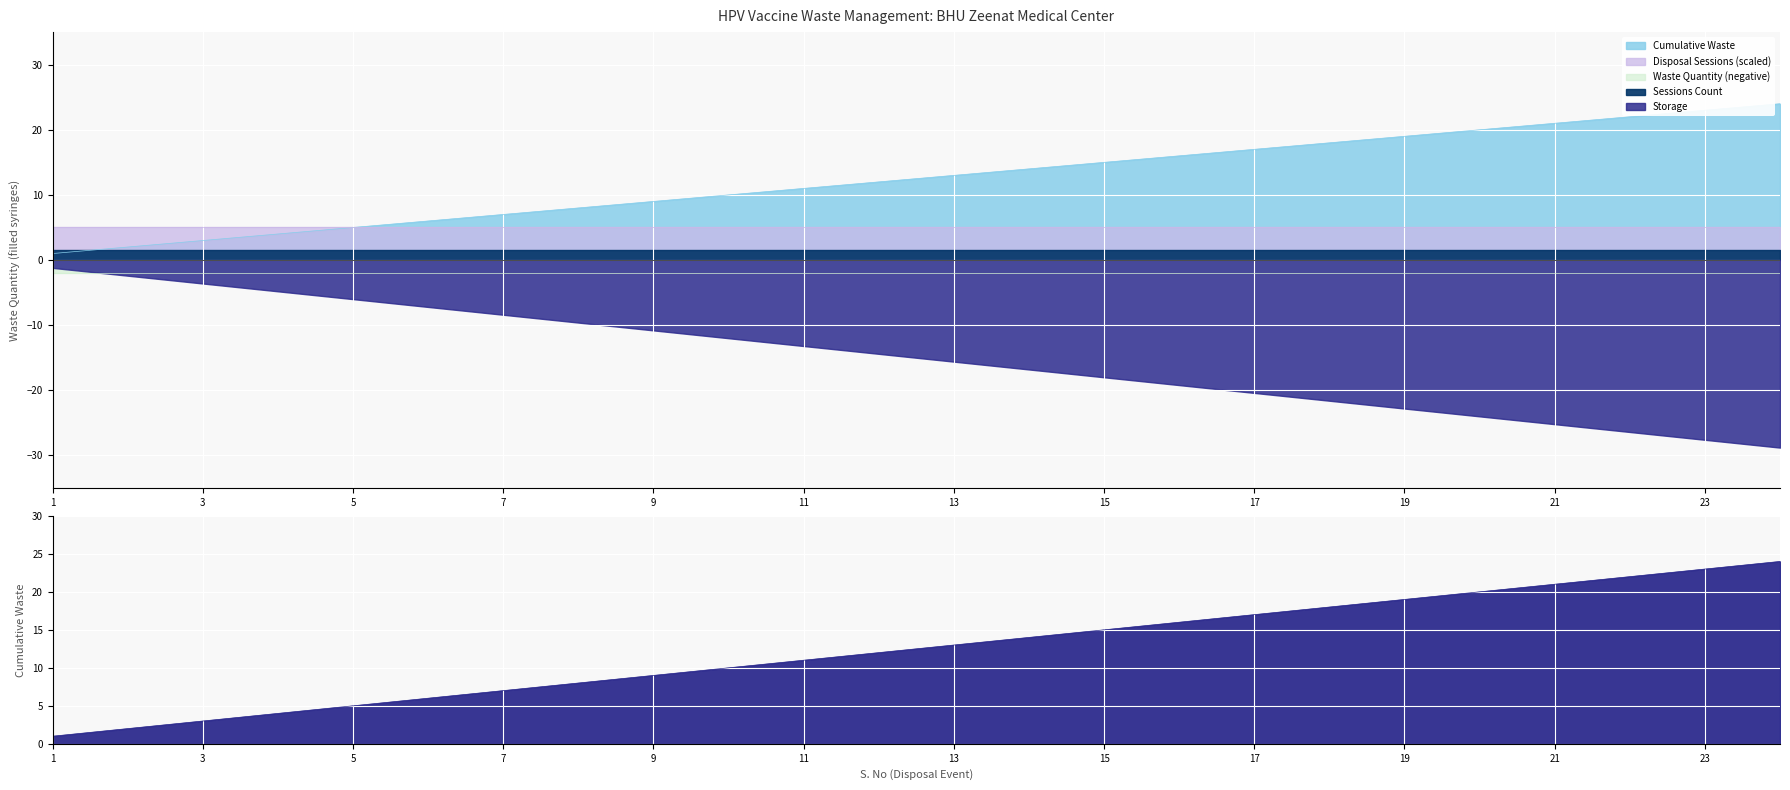

True or false: Cumulative Waste and Waste Quantity intersect in this chart.

False